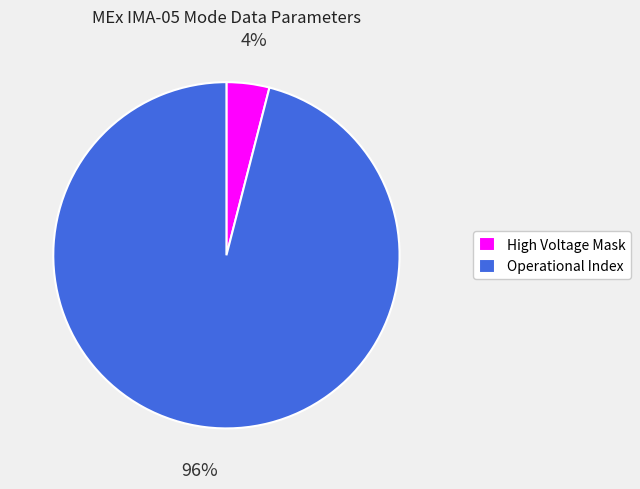

Which category has the smallest portion of the pie?

High Voltage Mask